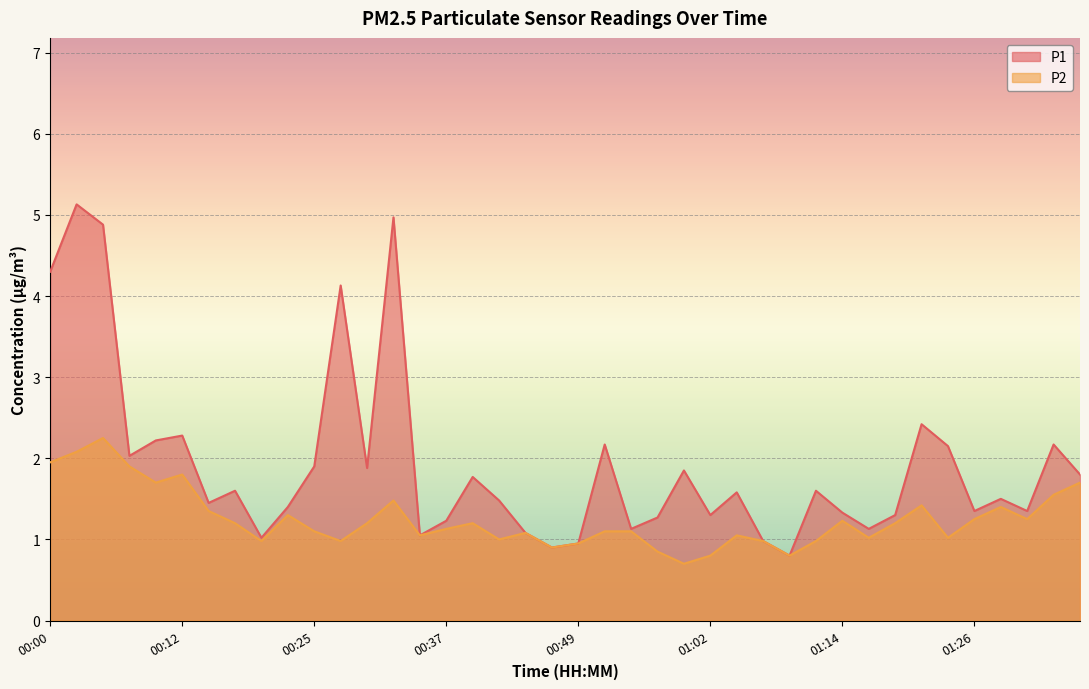

Where is P2 nearest to the value 1?

00:42